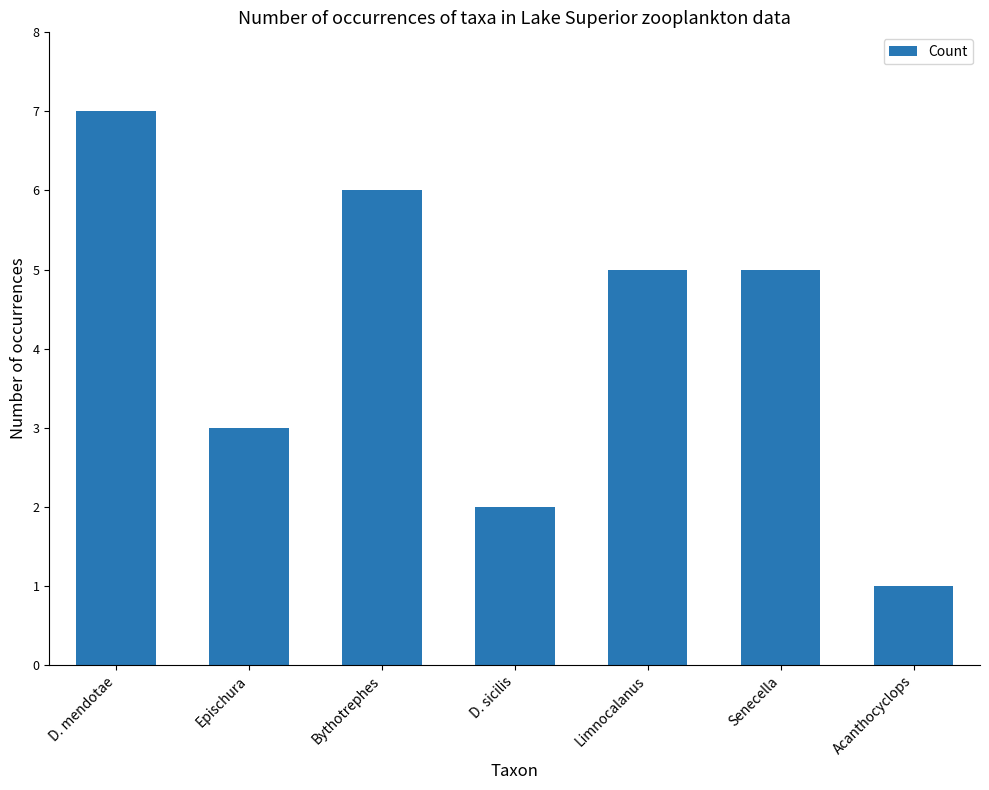

Approximately how many times larger is the value at Acanthocyclops compared to Senecella?

0.2